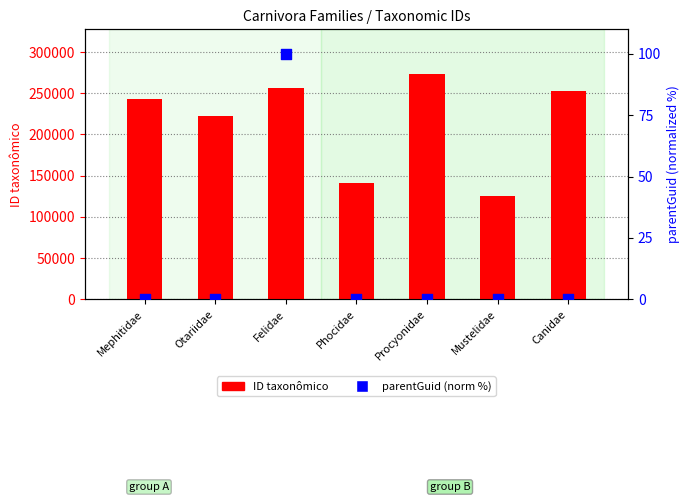

Which series has the largest total across all categories?

ID taxonômico